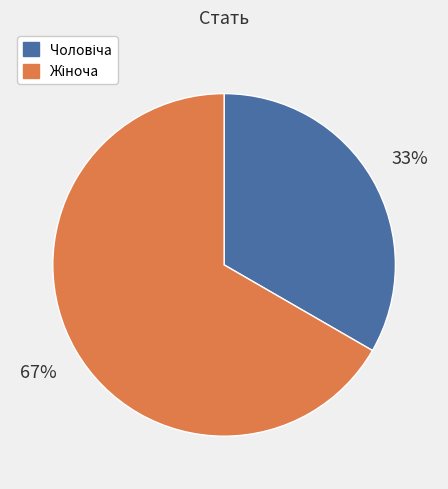

Count the number of slices in the pie.

2